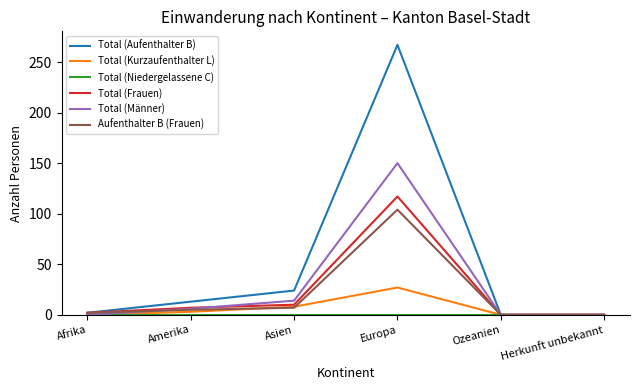

Between Amerika and Herkunft unbekannt, which series saw the biggest shift?

Total (Aufenthalter B)